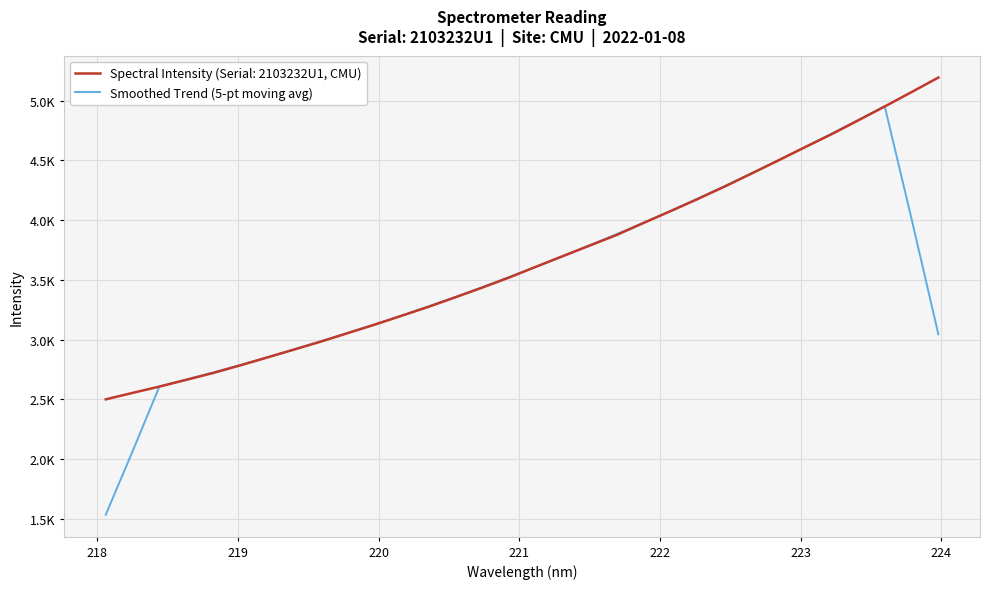

Does the chart have visible grid lines?

Yes